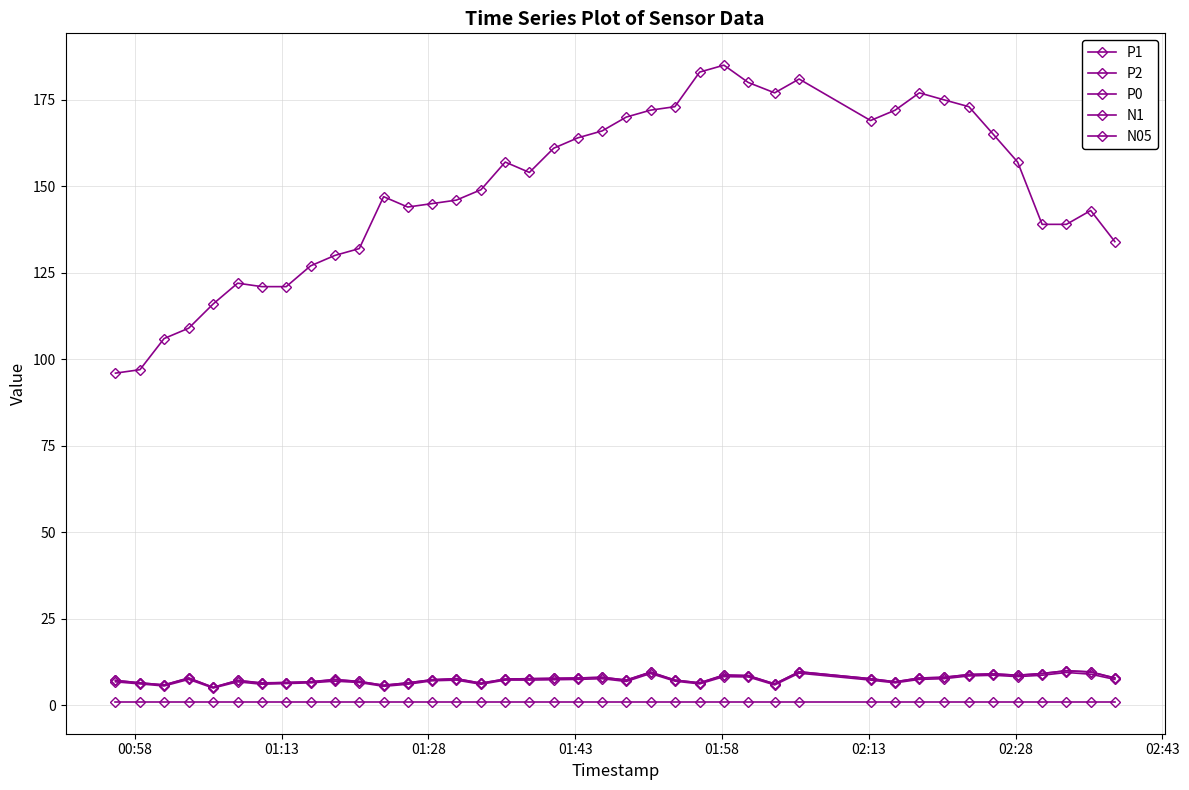

What is the average value of the N05 series?

149.3